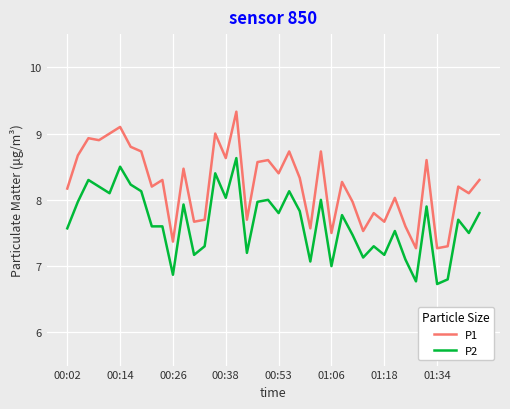

Which series has the largest total across all categories?

P1